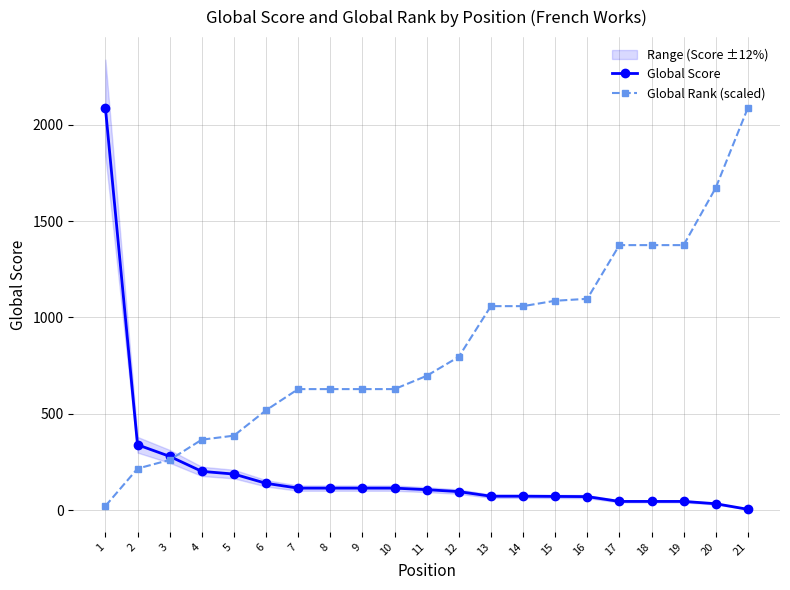

How many categories are shown in the chart?

21